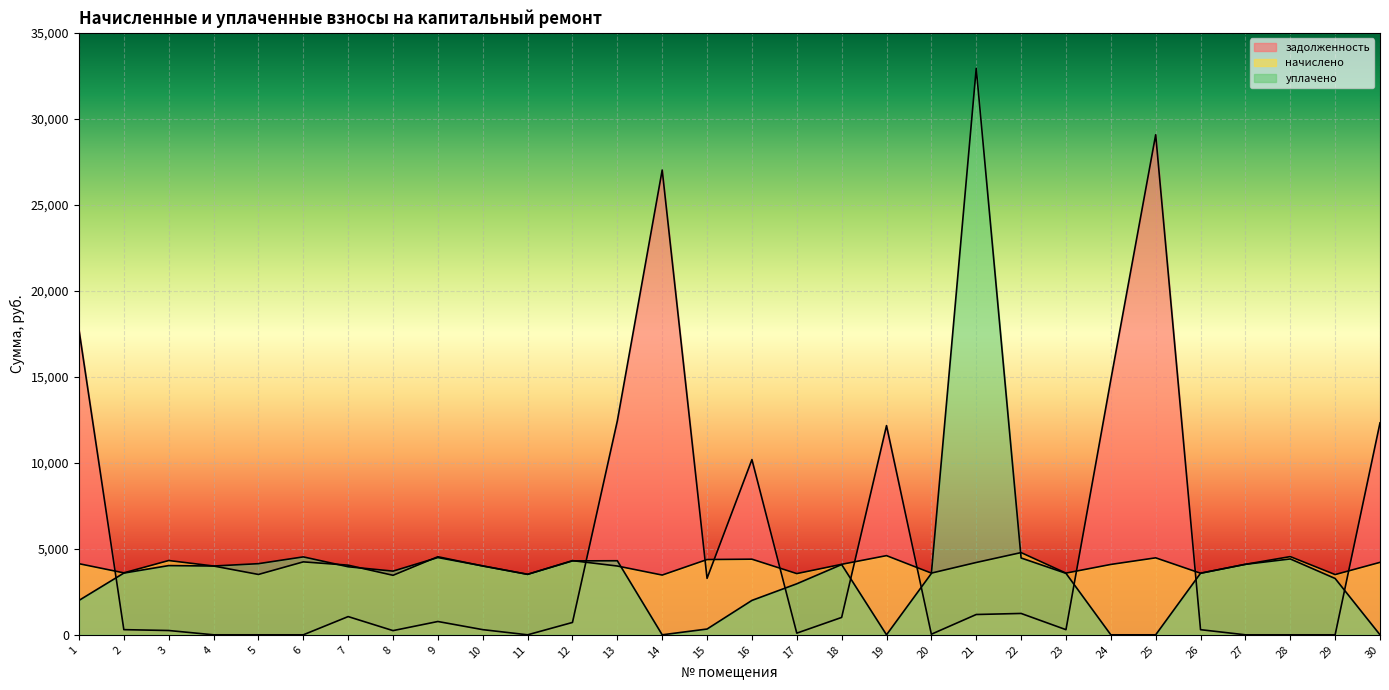

How many times do уплачено and задолженность cross each other?

8